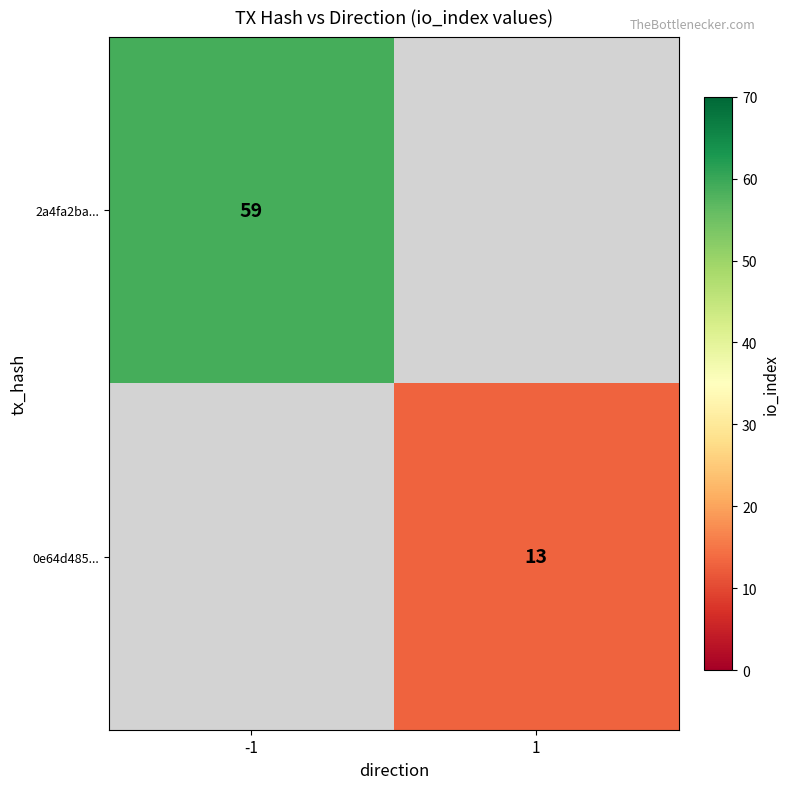

Is it true that 2a4fa2ba... equals 59 at -1?

True